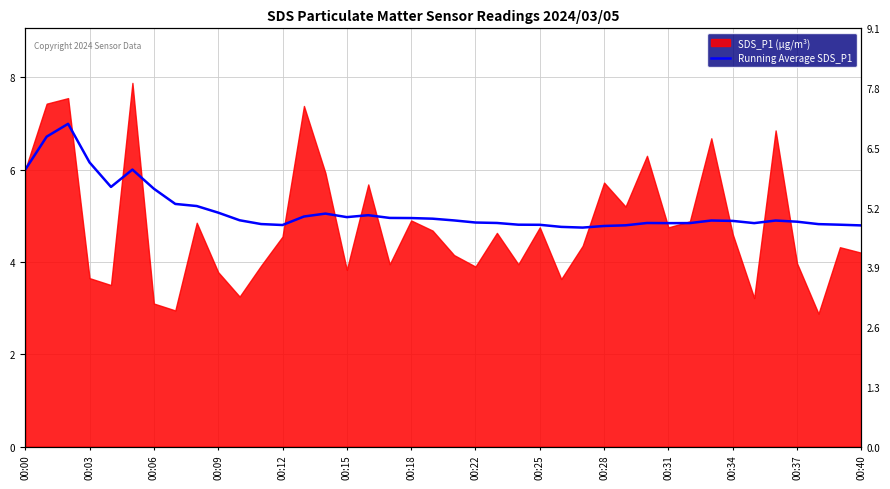

What is the value of the 18th point from the left?

5.0